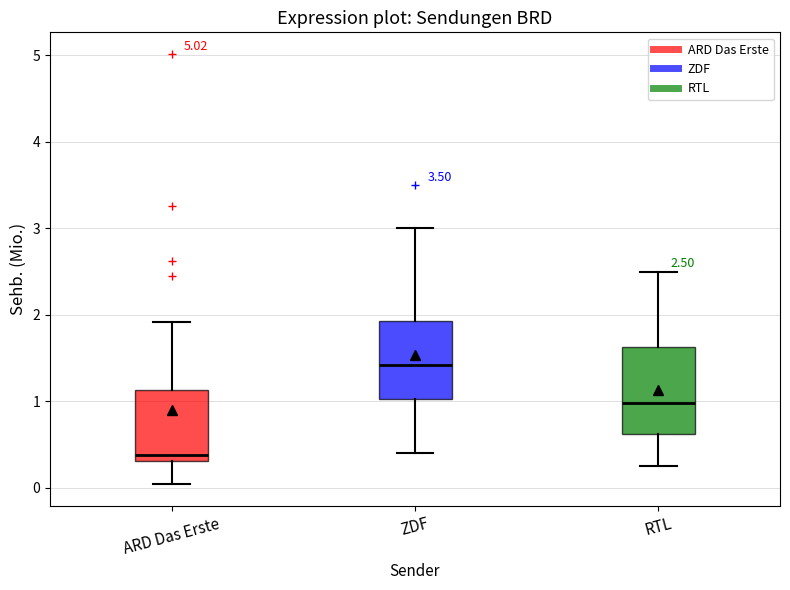

Which box has the highest median line?

ZDF